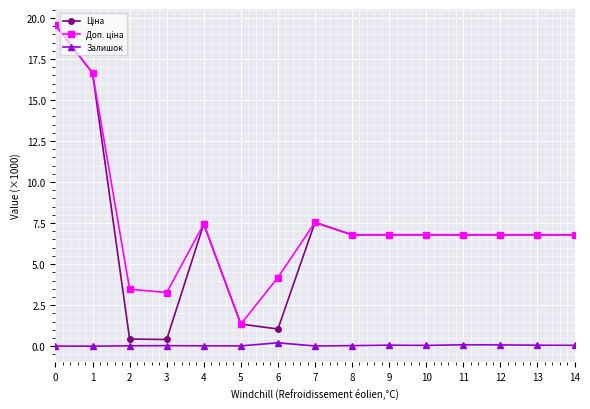

What is the maximum value shown in the chart?

19.6